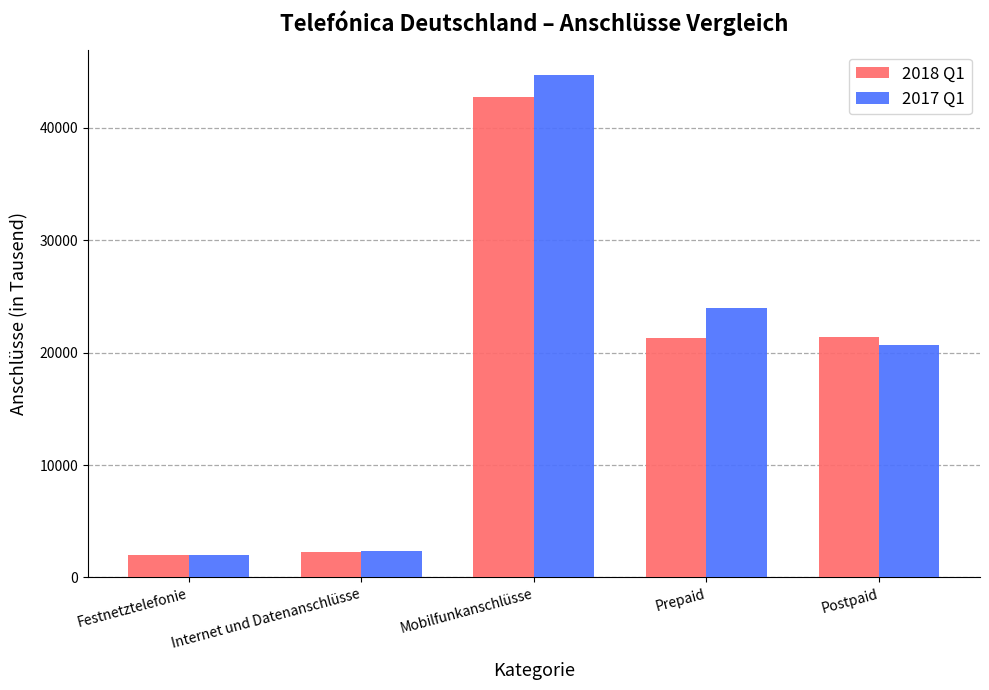

How many values in the 2018 Q1 series are below 21345?

2